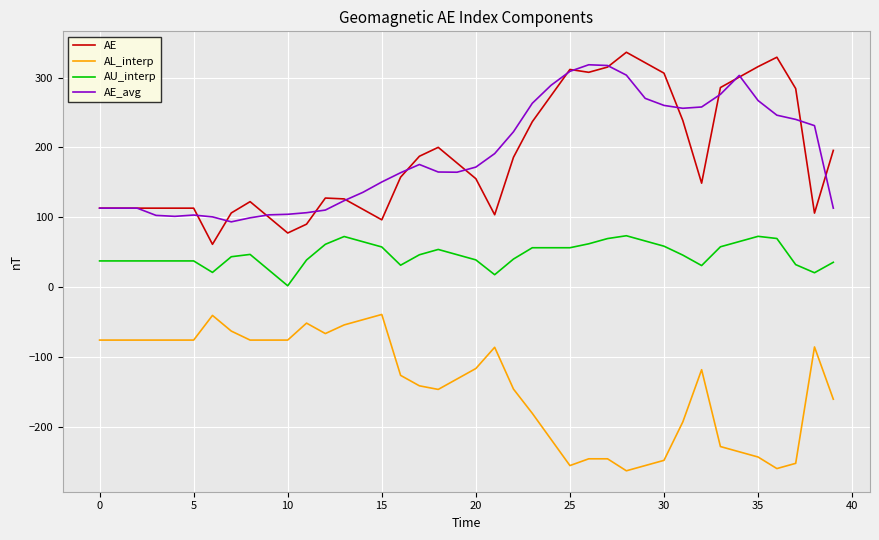

True or false: AU_interp and AE intersect in this chart.

False